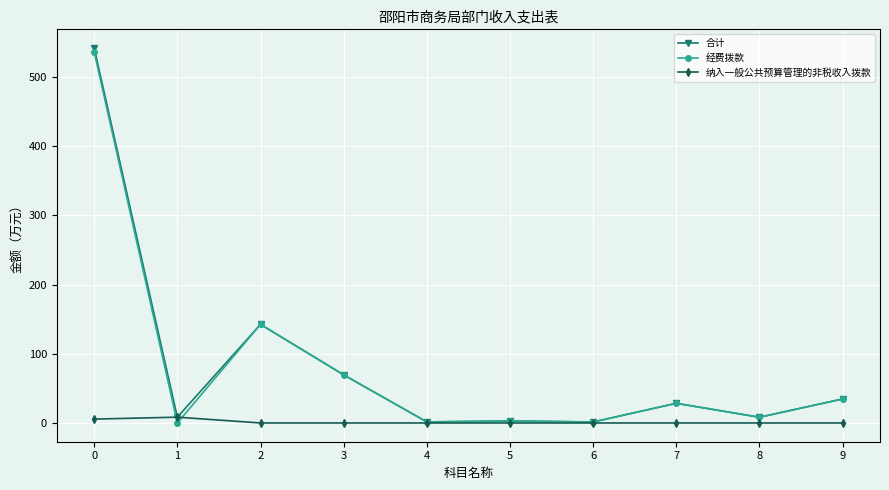

What are all the series names shown in the legend?

合计, 经费拨款, 纳入一般公共预算管理的非税收入拨款